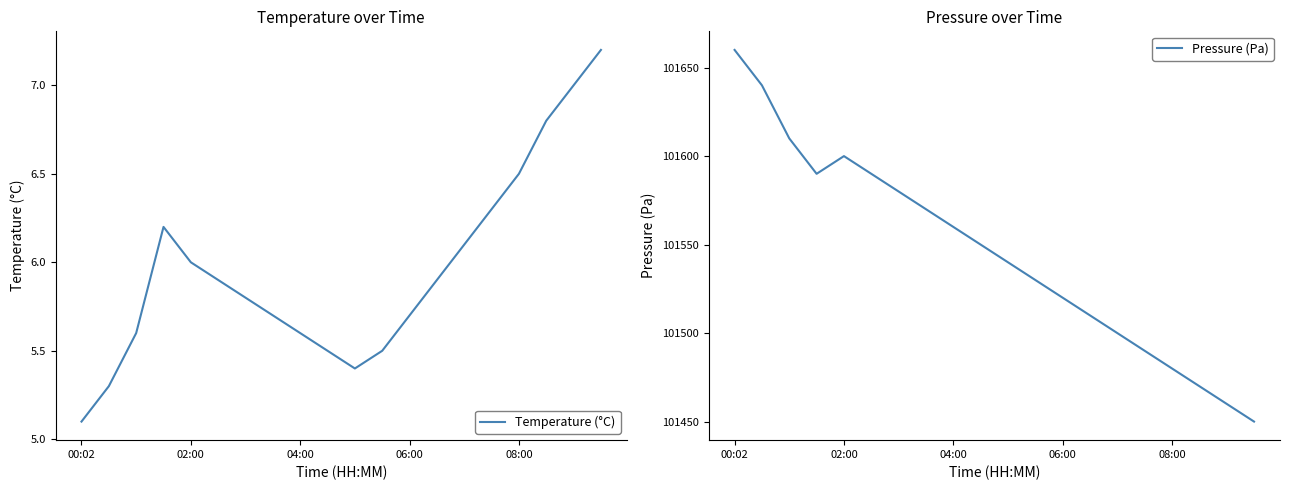

What is the difference between the highest and lowest values at 00:02?

101654.9